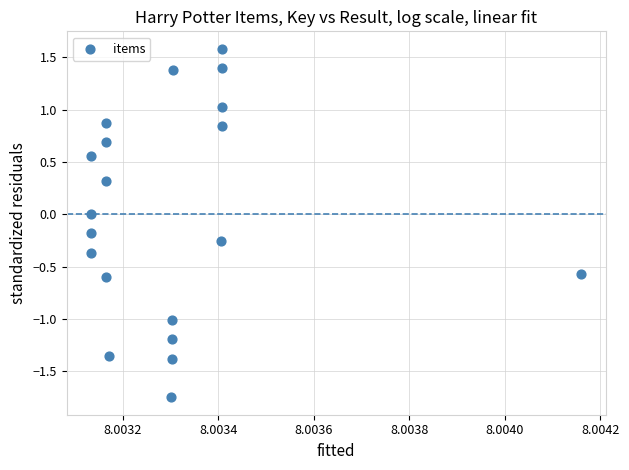

What is the range of Y values (max minus min)?

3.3